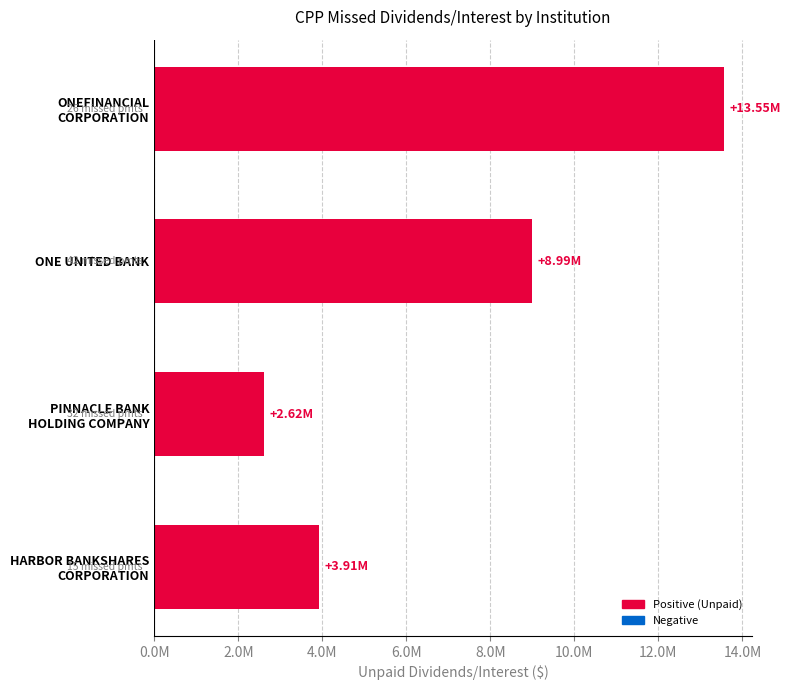

Are the bars horizontal?

Yes